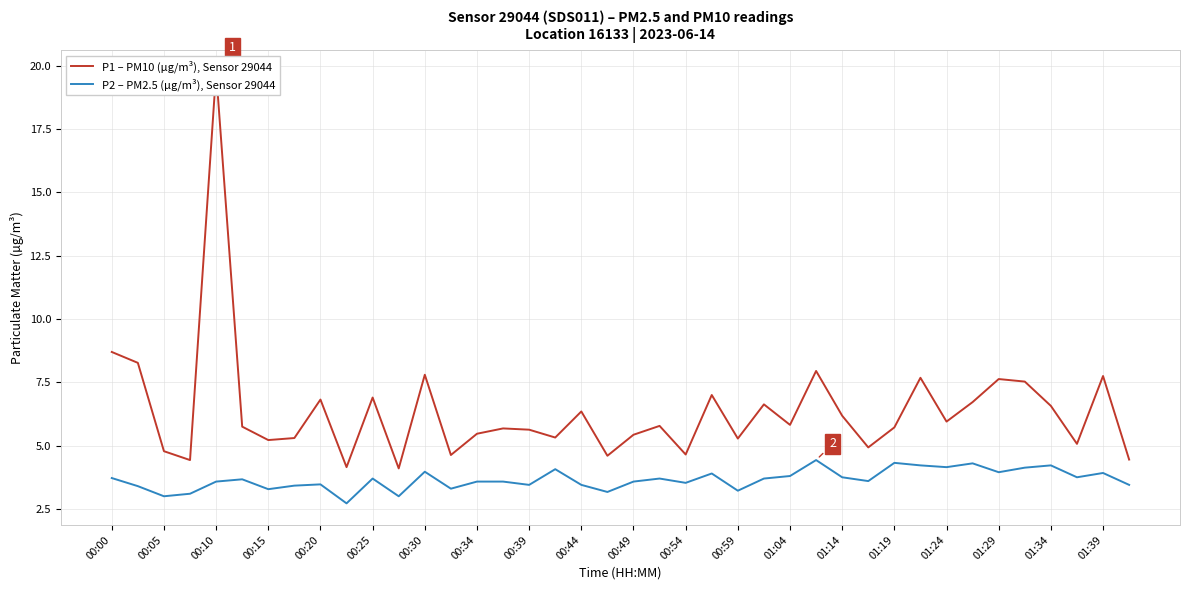

True or false: P2 – PM2.5 (µg/m³), Sensor 29044 and P1 – PM10 (µg/m³), Sensor 29044 intersect in this chart.

False